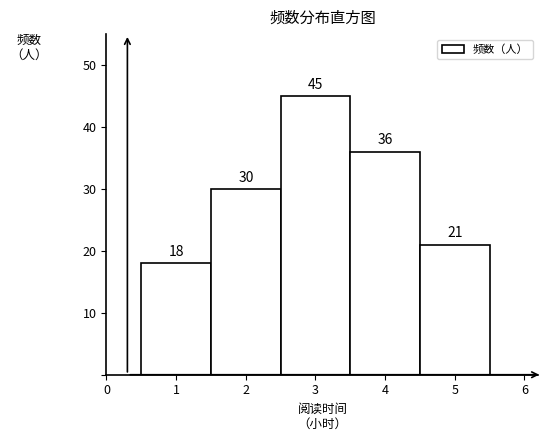

What is the height of the bar covering 1.5 to 2.5 on the x-axis?

30